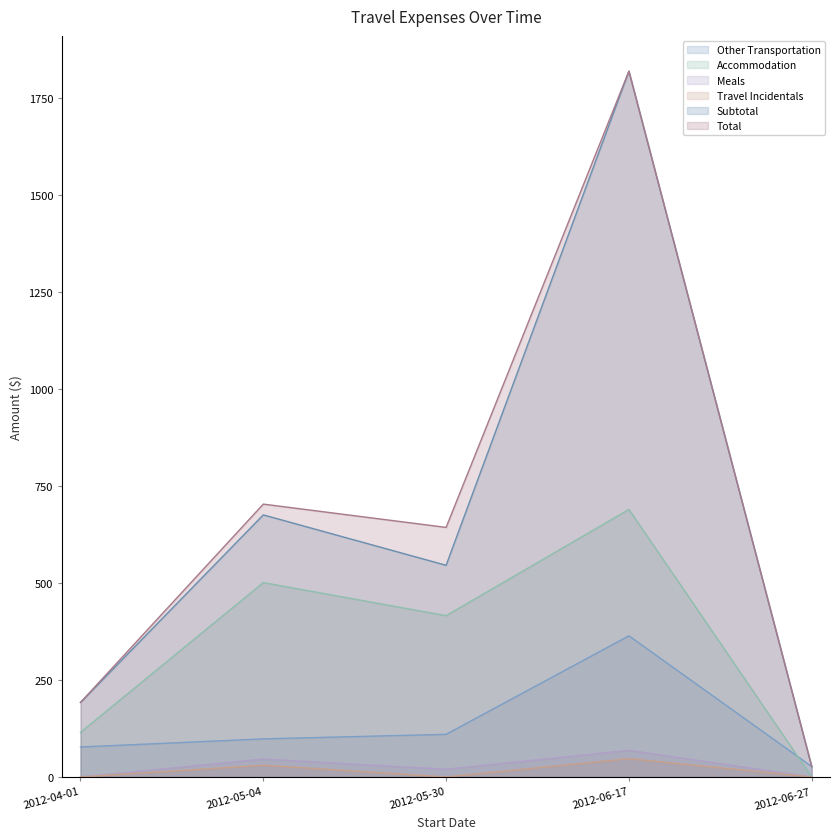

Reading left to right, transcribe all the data shown in this chart.

Other Transportation: 2012-04-01=77.1	2012-05-04=98.1	2012-05-30=109.8	2012-06-17=363.6	2012-06-27=26.8
Accommodation: 2012-04-01=114.8	2012-05-04=500.7	2012-05-30=415.5	2012-06-17=689.3	2012-06-27=0.0
Meals: 2012-04-01=0.0	2012-05-04=46.2	2012-05-30=20.0	2012-06-17=68.8	2012-06-27=0.0
Travel Incidentals: 2012-04-01=0.0	2012-05-04=30.1	2012-05-30=0.0	2012-06-17=47.0	2012-06-27=0.0
Subtotal: 2012-04-01=191.9	2012-05-04=675.2	2012-05-30=545.3	2012-06-17=1818.4	2012-06-27=26.8
Total: 2012-04-01=191.9	2012-05-04=702.9	2012-05-30=643.0	2012-06-17=1818.4	2012-06-27=26.8